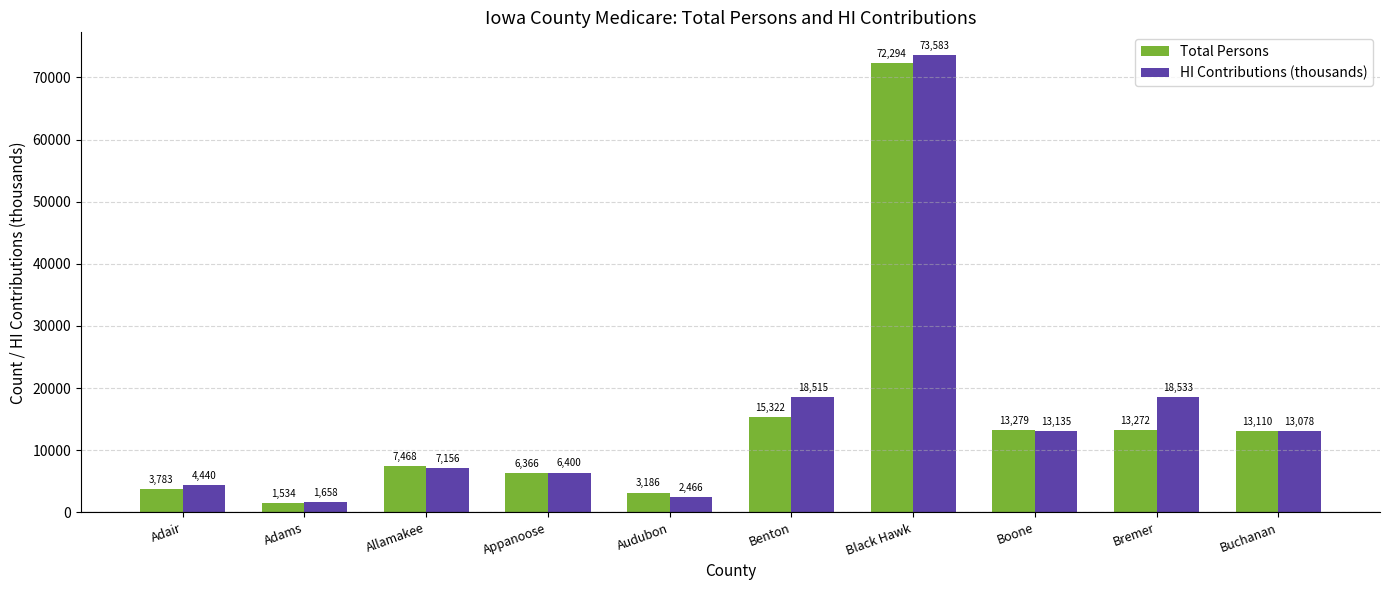

At which category is the sum across all series the highest?

Black Hawk